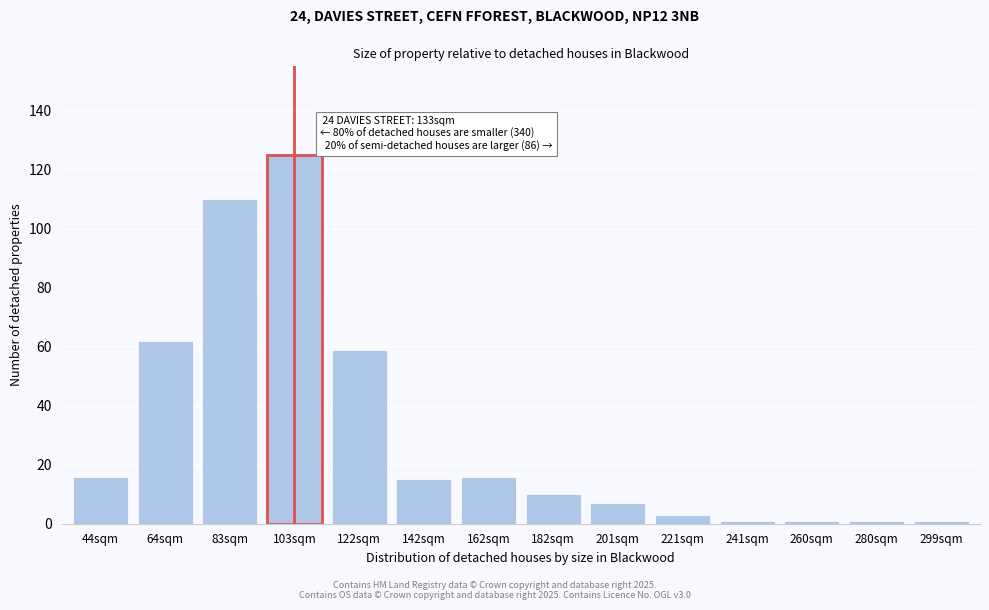

Reading right to left, what are all the values shown in this chart?

1	1	1	1	3	7	10	16	15	59	125	110	62	16